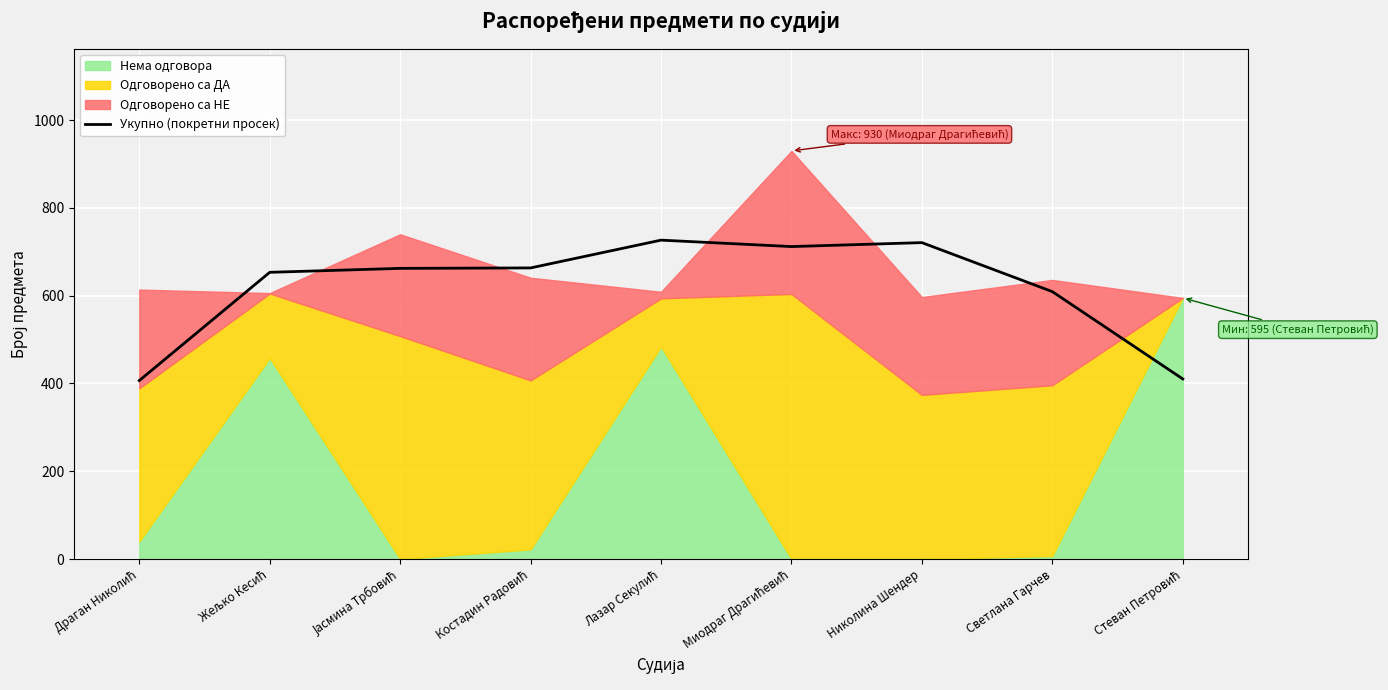

What is the label of the 8th point from the right?

Жељко Кесић